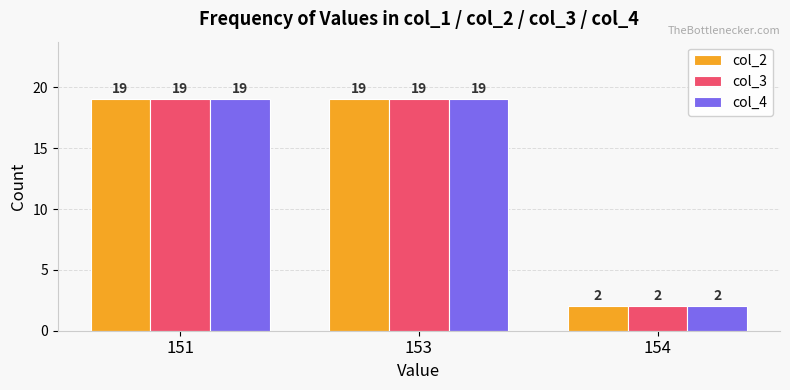

At how many categories does at least one series exceed 9?

2